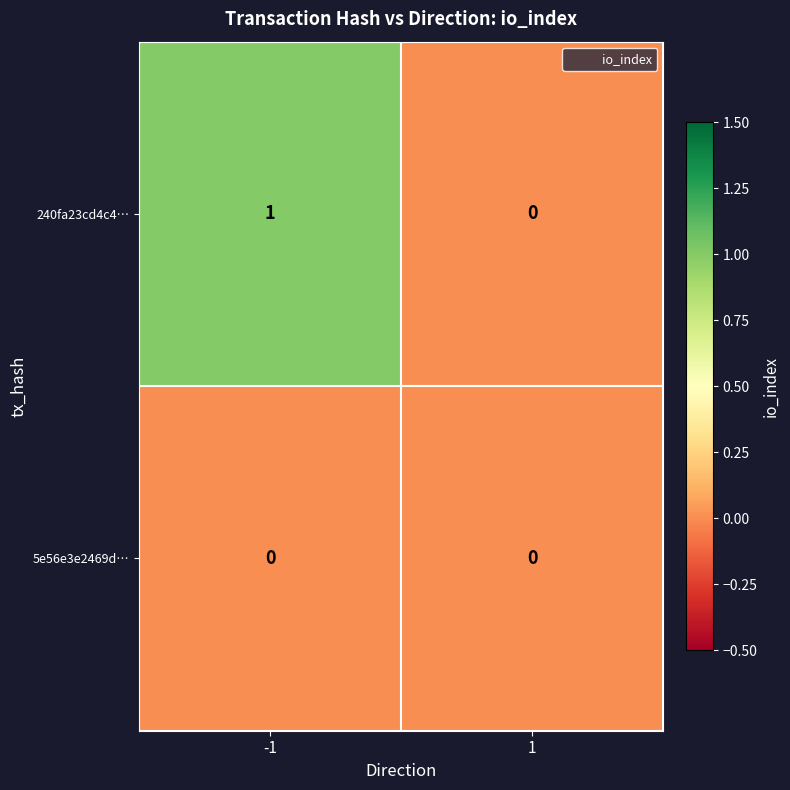

The value of 240fa23cd4c4… at 1 is -1. True or false?

False